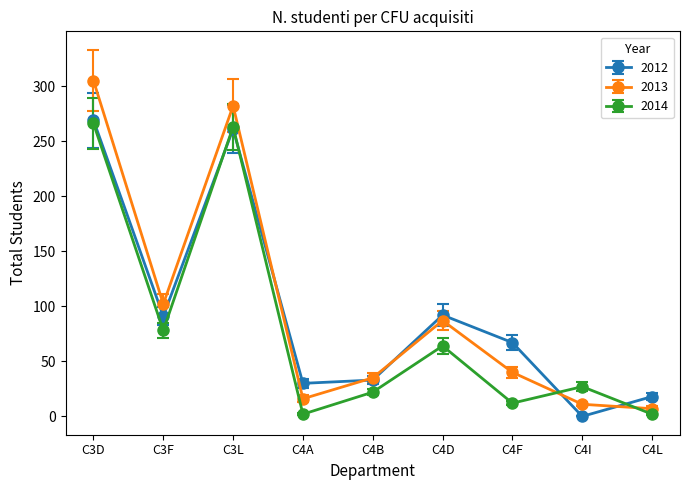

At which label is 2013 closest to 156?

C3F